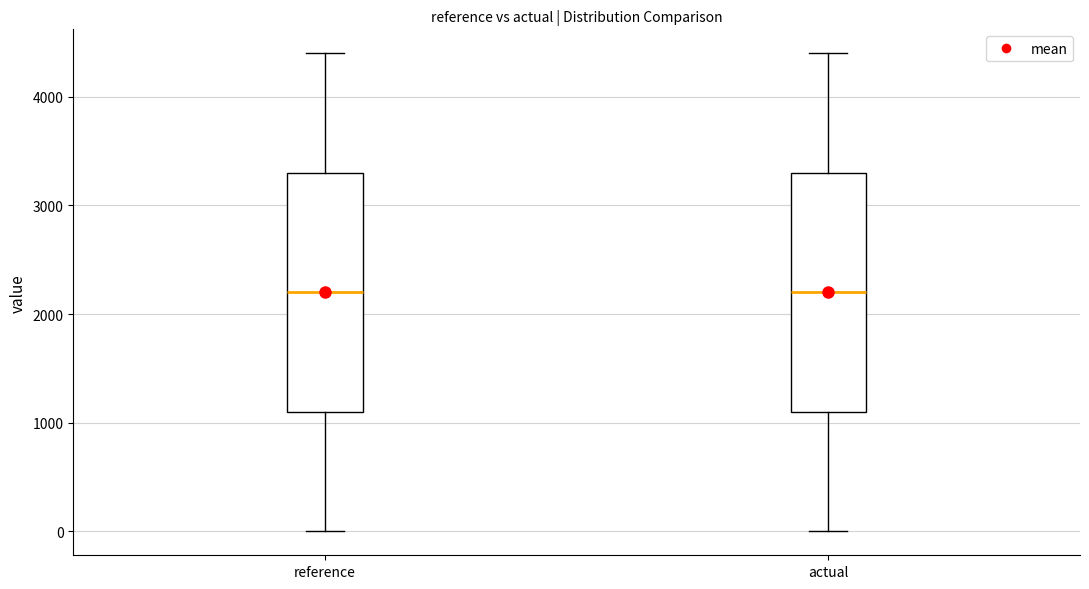

Where is the lower edge of the box for actual on the y-axis? The values are not printed on the chart, so give them approximately, as read against the axis.

1100